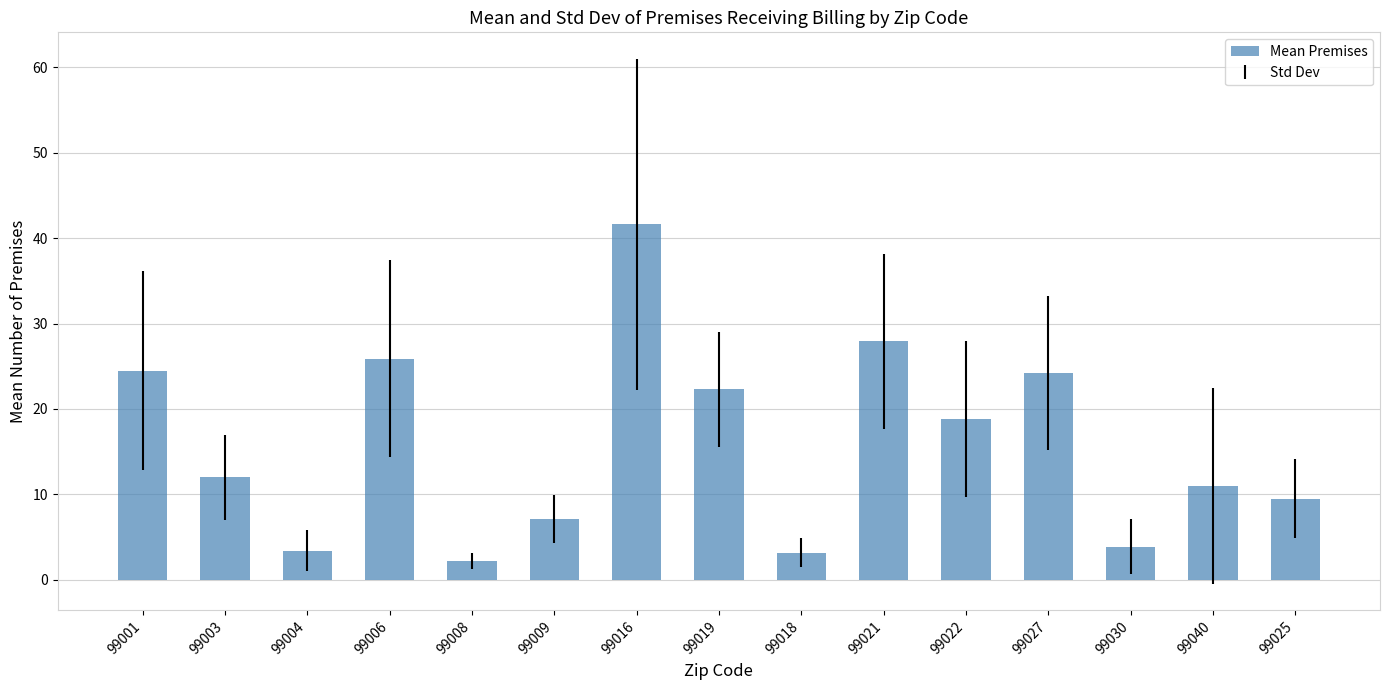

What is the label of the 3rd bar from the left?

99004